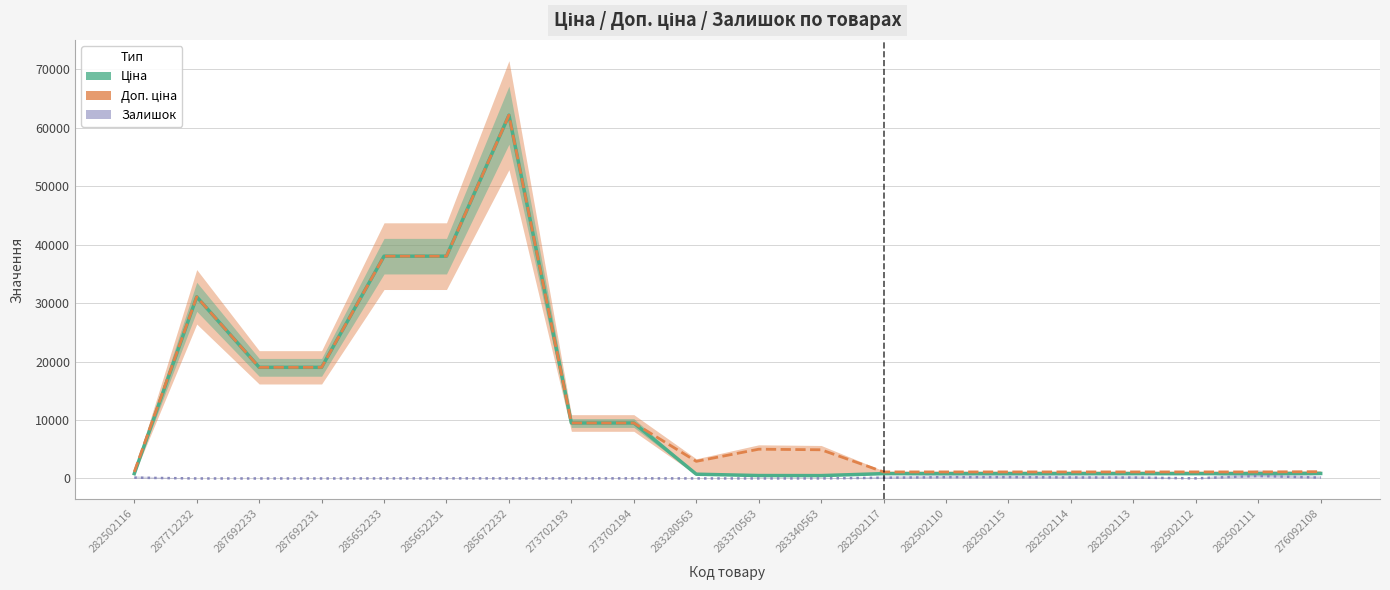

Which series has the largest range (max minus min)?

Ціна